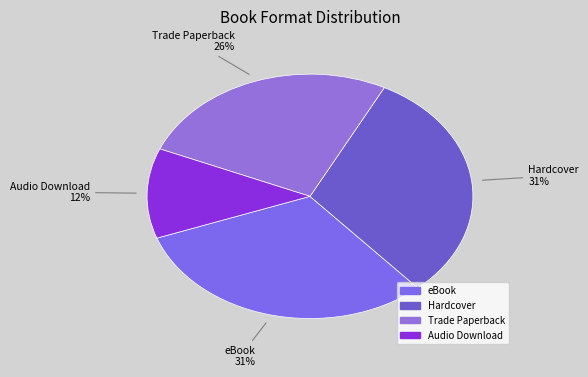

Does any single category account for the majority?

No